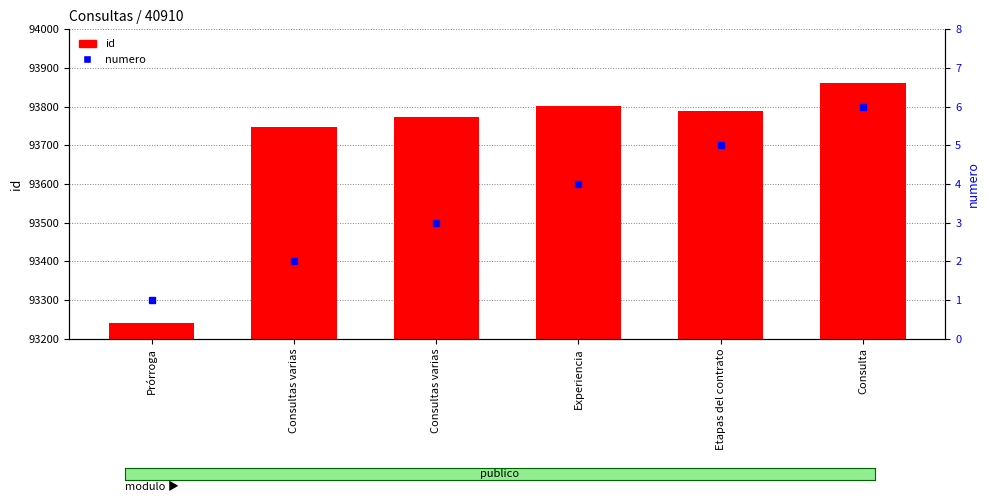

At which label is id closest to 93551?

Consultas varias